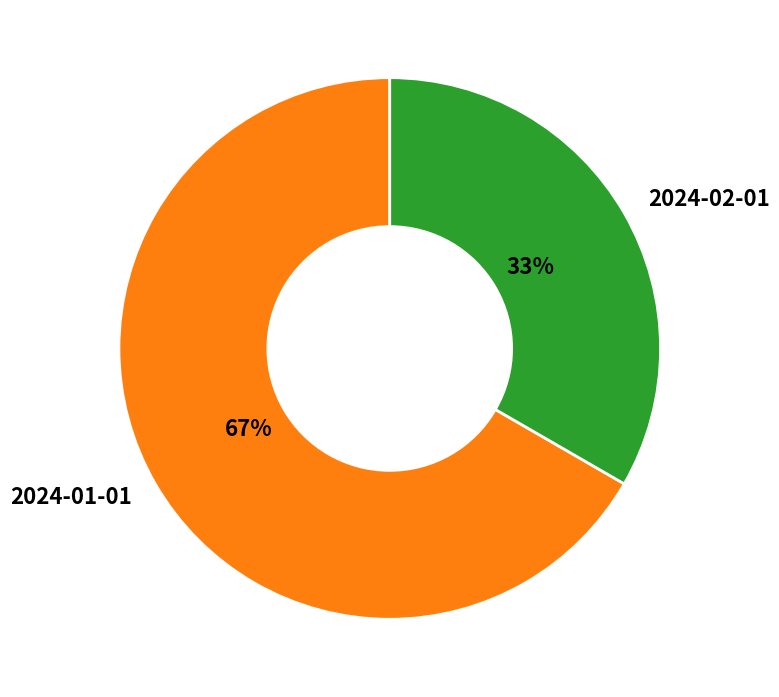

What is the ratio of the value at 2024-01-01 to the value at 2024-02-01?

2.0